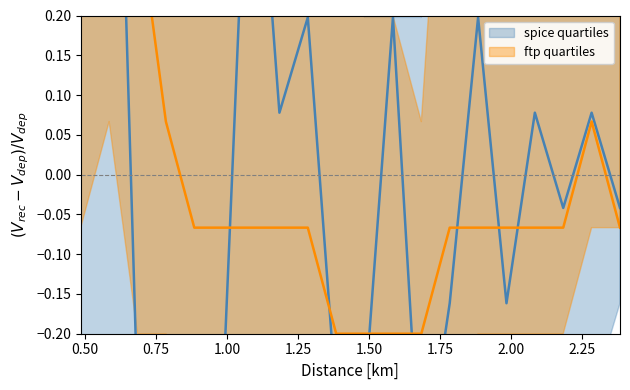

What is the difference between the highest and lowest values at 0.485?

1.3